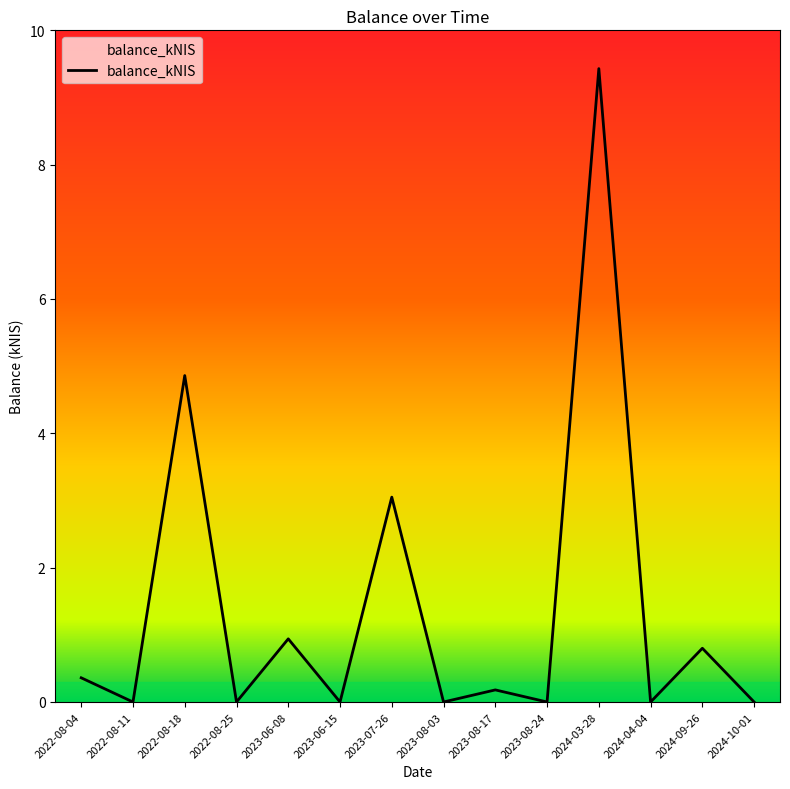

Is it true that the value at 2024-09-26 is 0.3?

False